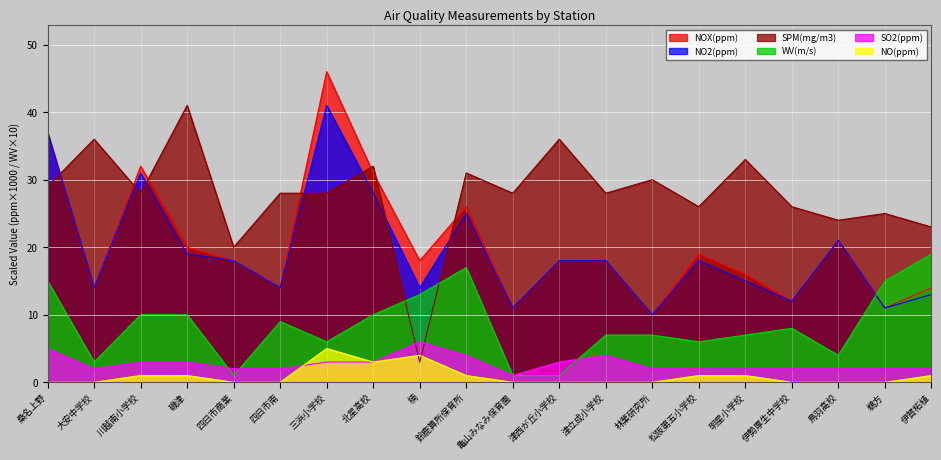

What is the difference between the NO2(ppm) values at 松阪第五小学校 and 亀山みなみ保育園?

7